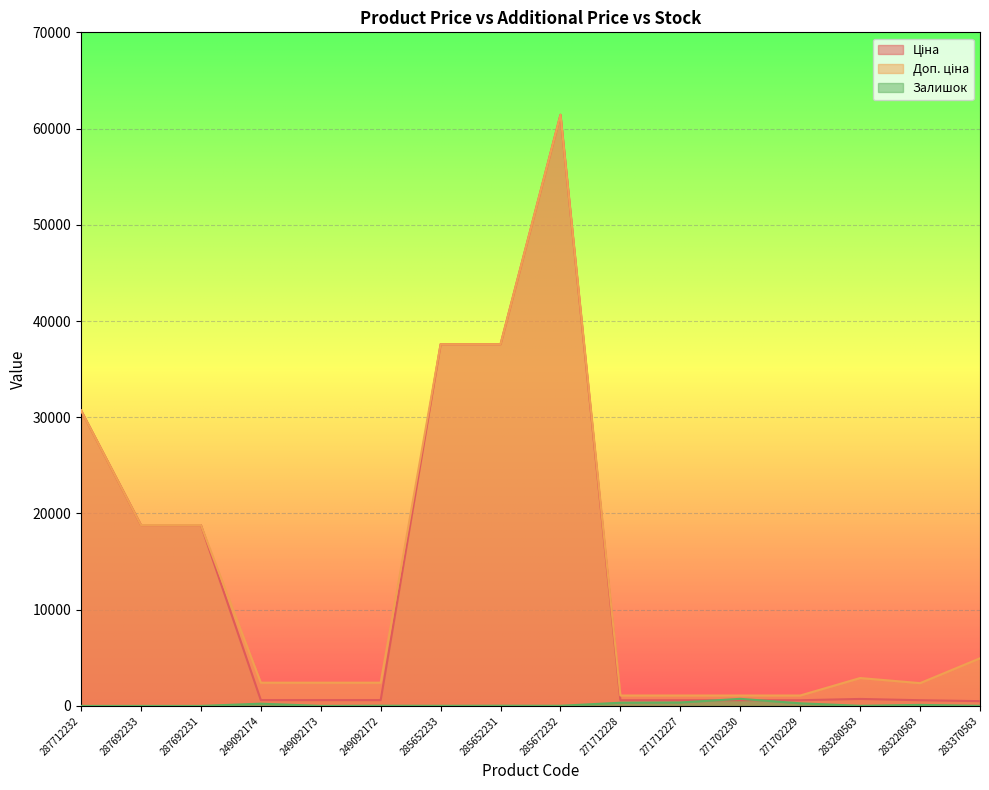

How many values in the Ціна series are below 603?

6